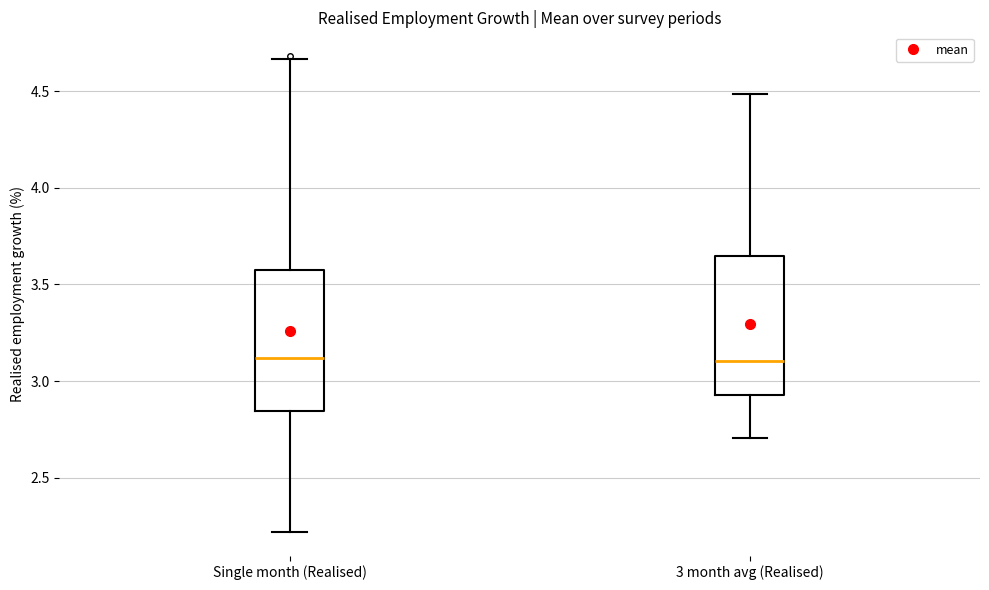

Where does the lower whisker of the box for Single month (Realised) end on the y-axis? The values are not printed on the chart, so give them approximately, as read against the axis.

2.20